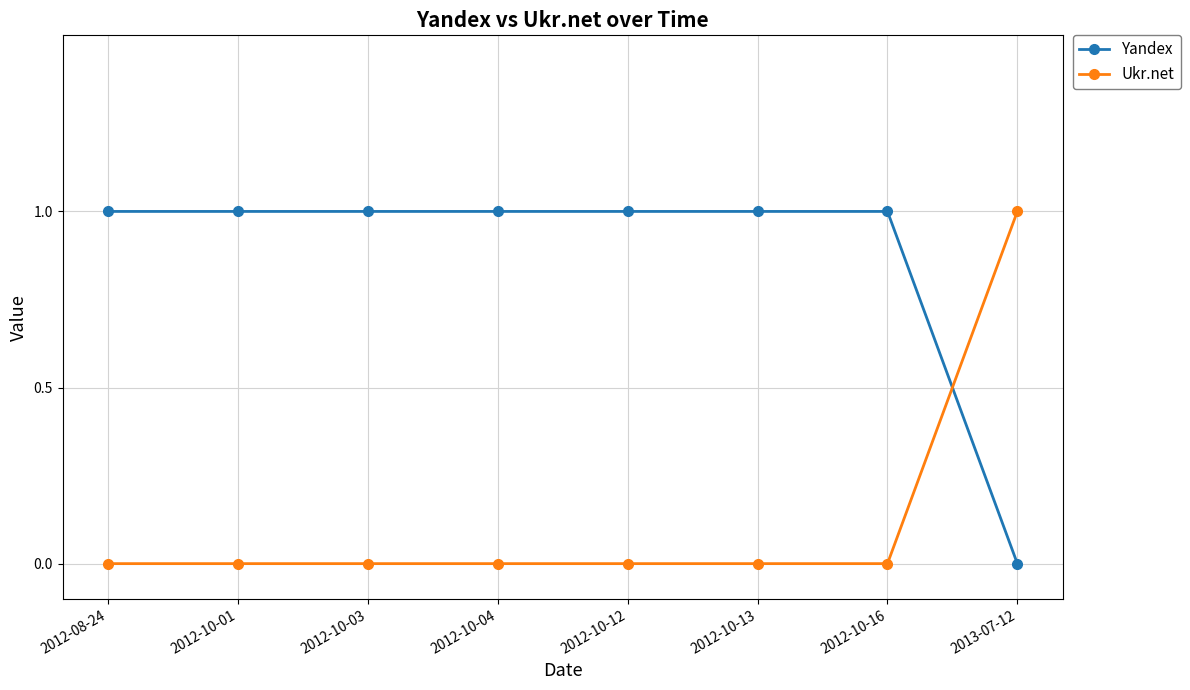

What is the label of the 6th point from the right?

2012-10-03